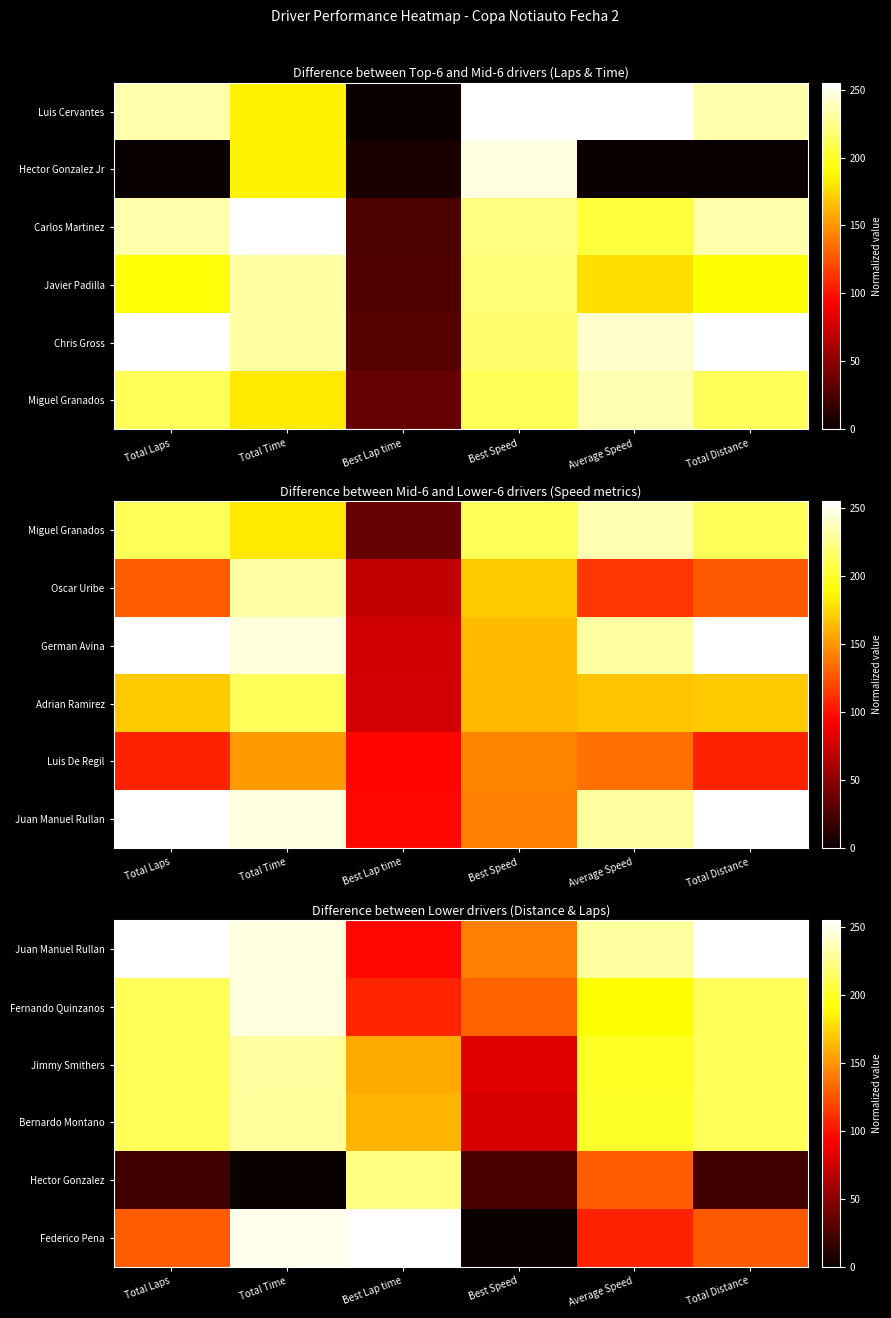

The Bernardo Montano series shows 143.7 at Total Distance. True or false?

False